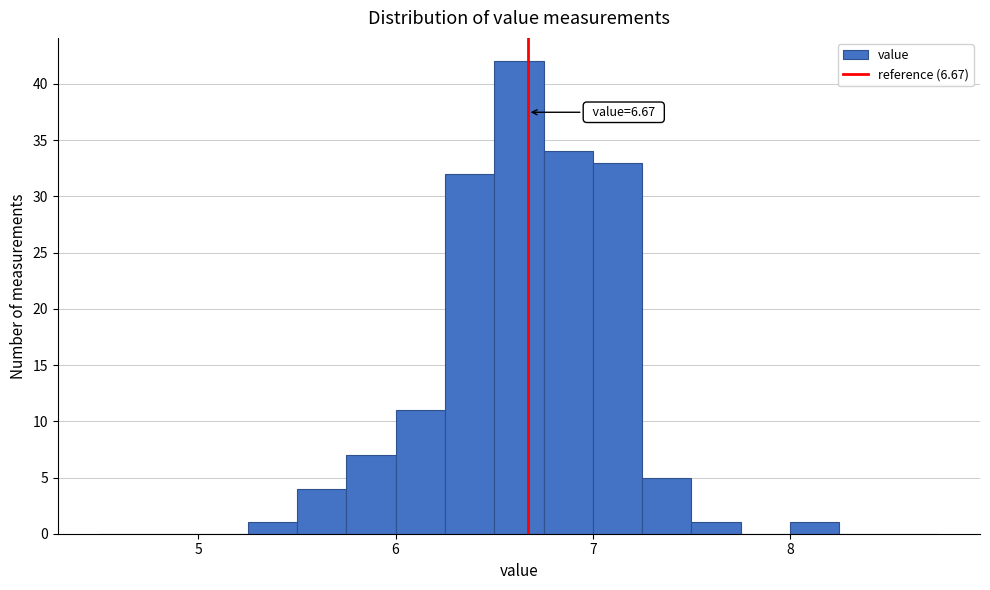

Read against the x-axis, roughly where is the centre of the tallest bar?

6.6